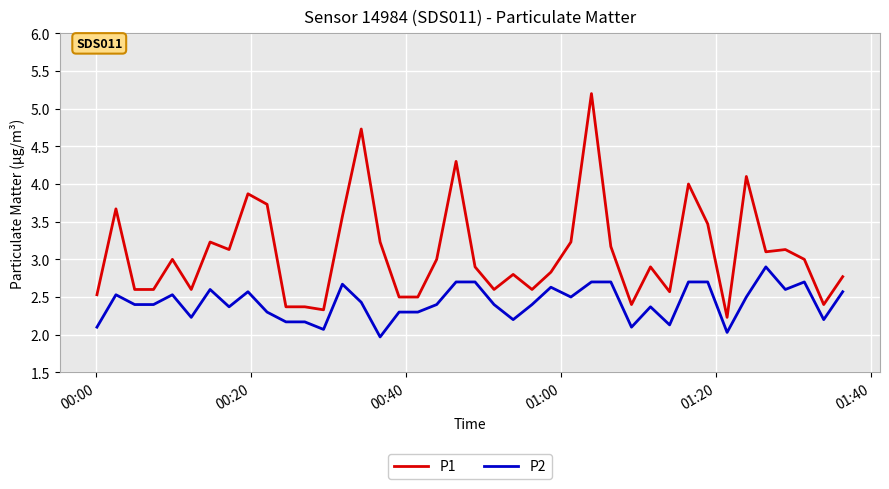

Rank the series by their average value, from lowest to highest.

P2, P1